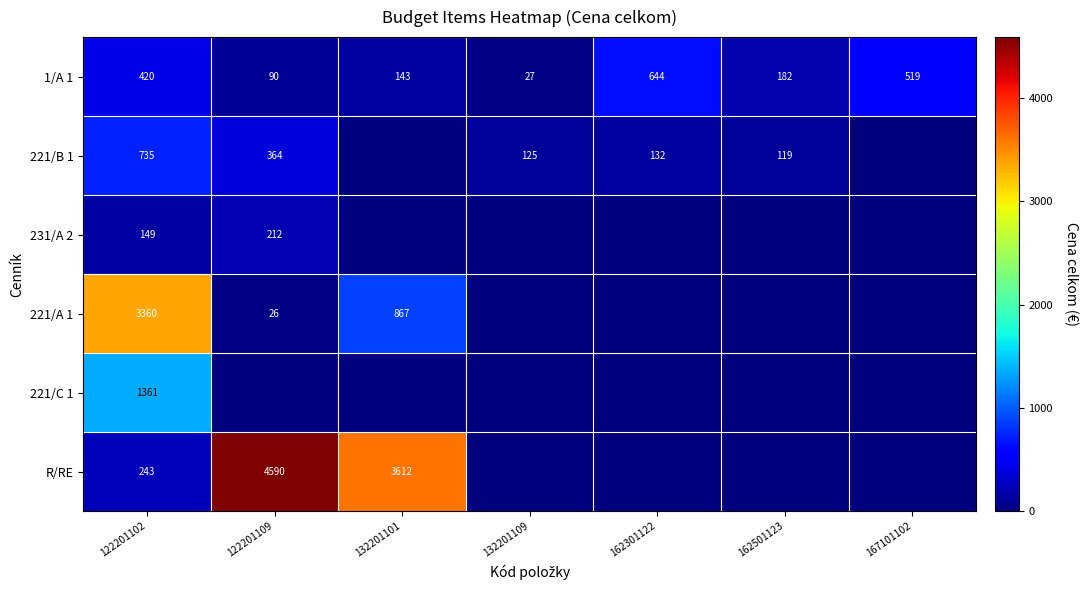

What is the sum of all 1/A 1 values?

2025